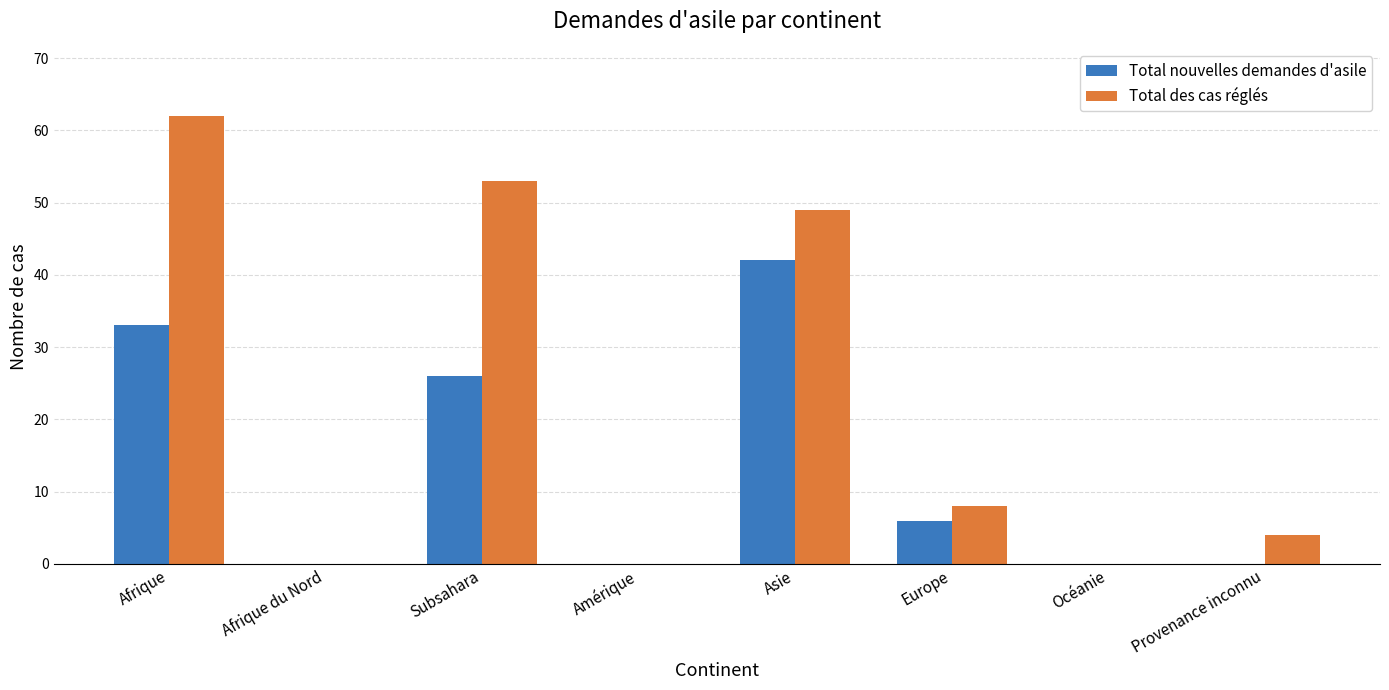

What is the highest value of the Total nouvelles demandes d'asile series?

42